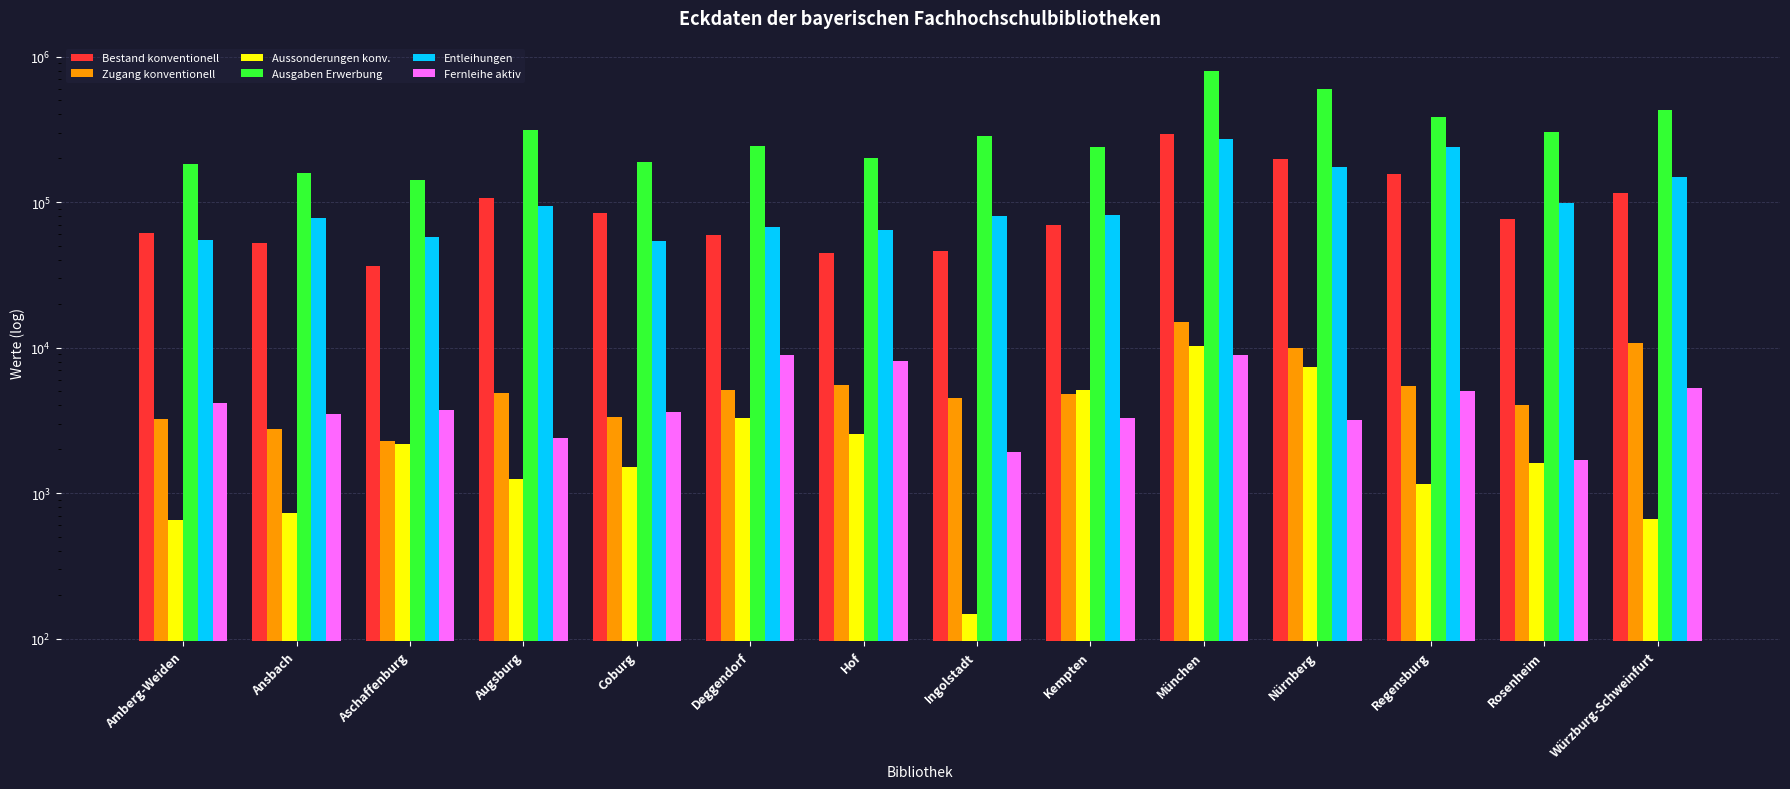

Which label corresponds to the largest value in the chart?

München